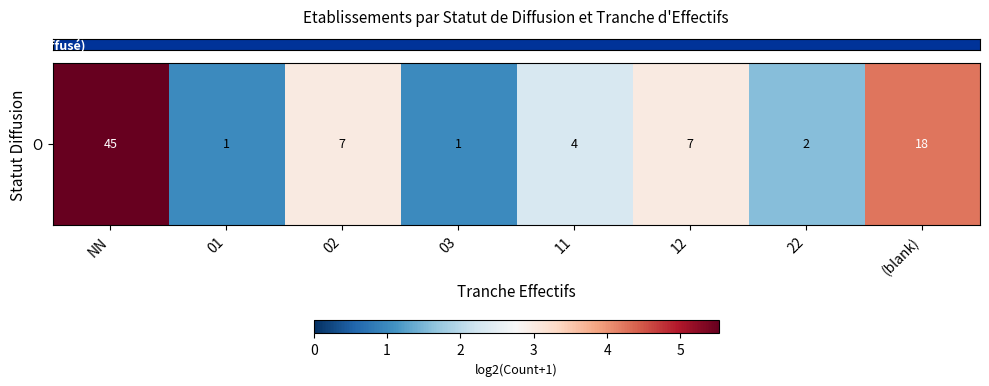

At which label does the data first exceed 3?

NN